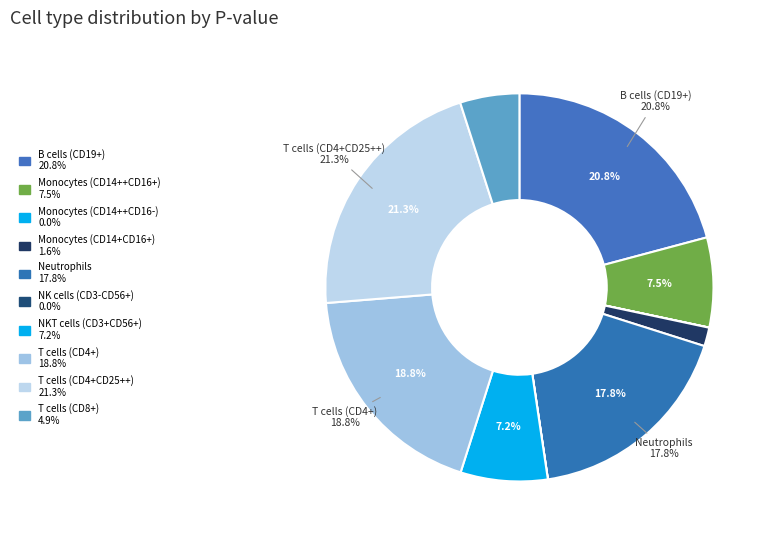

Is there a majority slice in this chart?

No